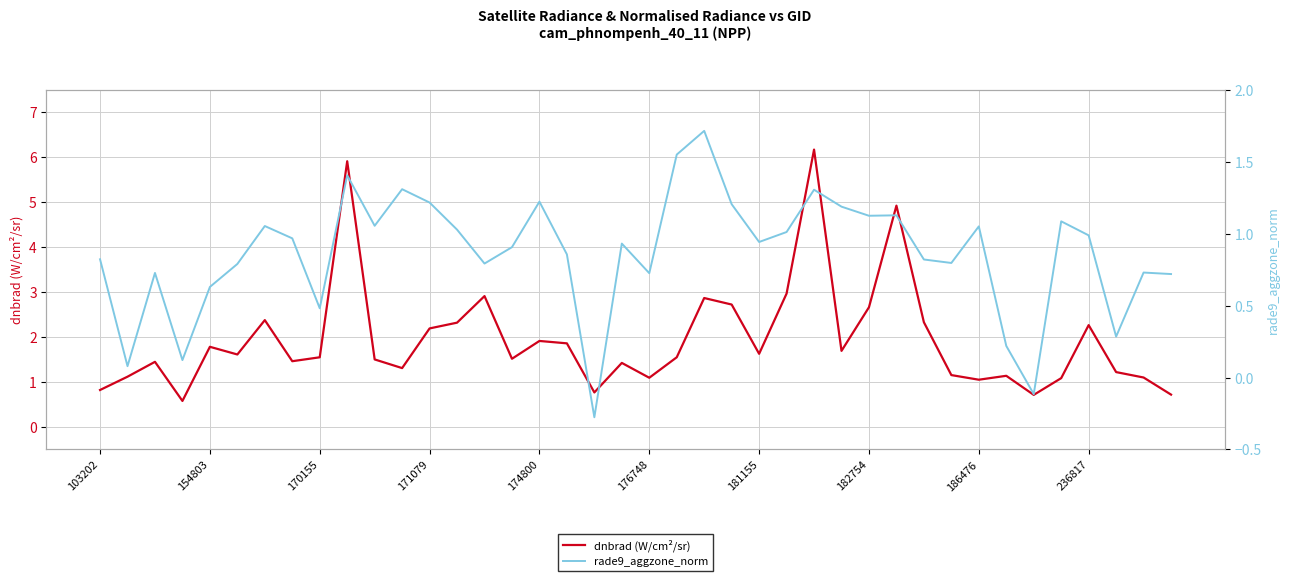

Rank the series at 18 from lowest to highest value.

rade9_aggzone_norm, dnbrad (W/cm²/sr)